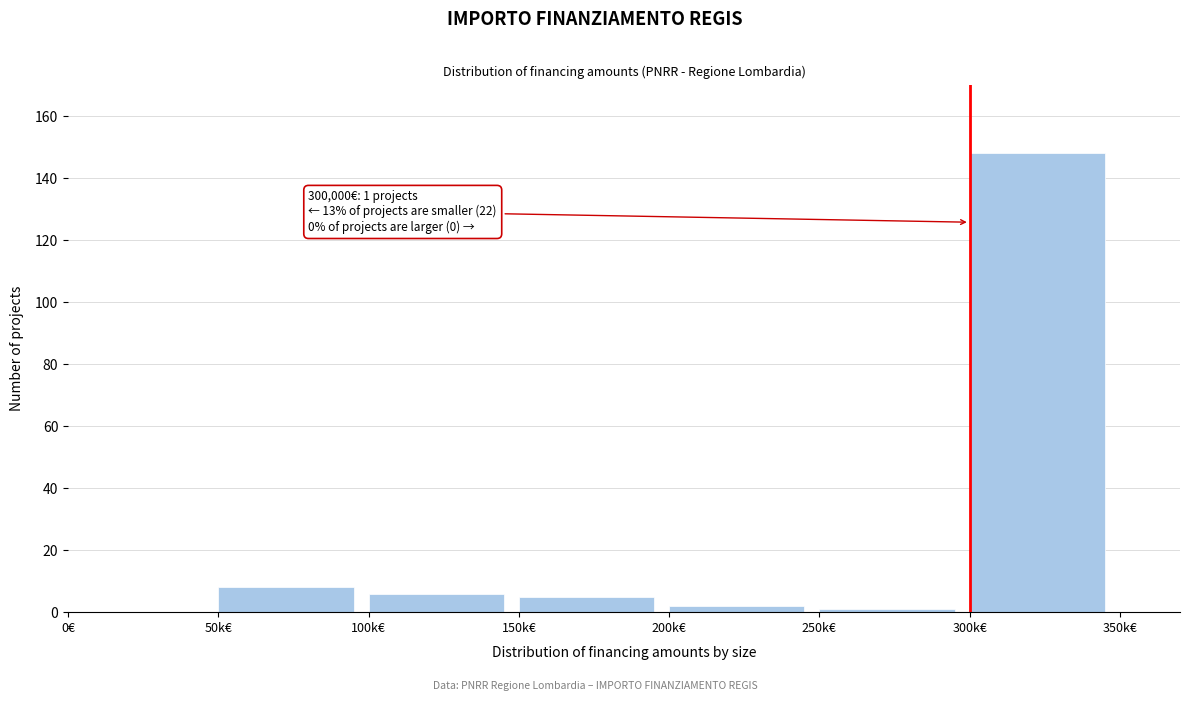

Reading left to right, transcribe all the data shown in this chart.

0€=0	50k€=8	100k€=6	150k€=5	200k€=2	250k€=1	300k€=148